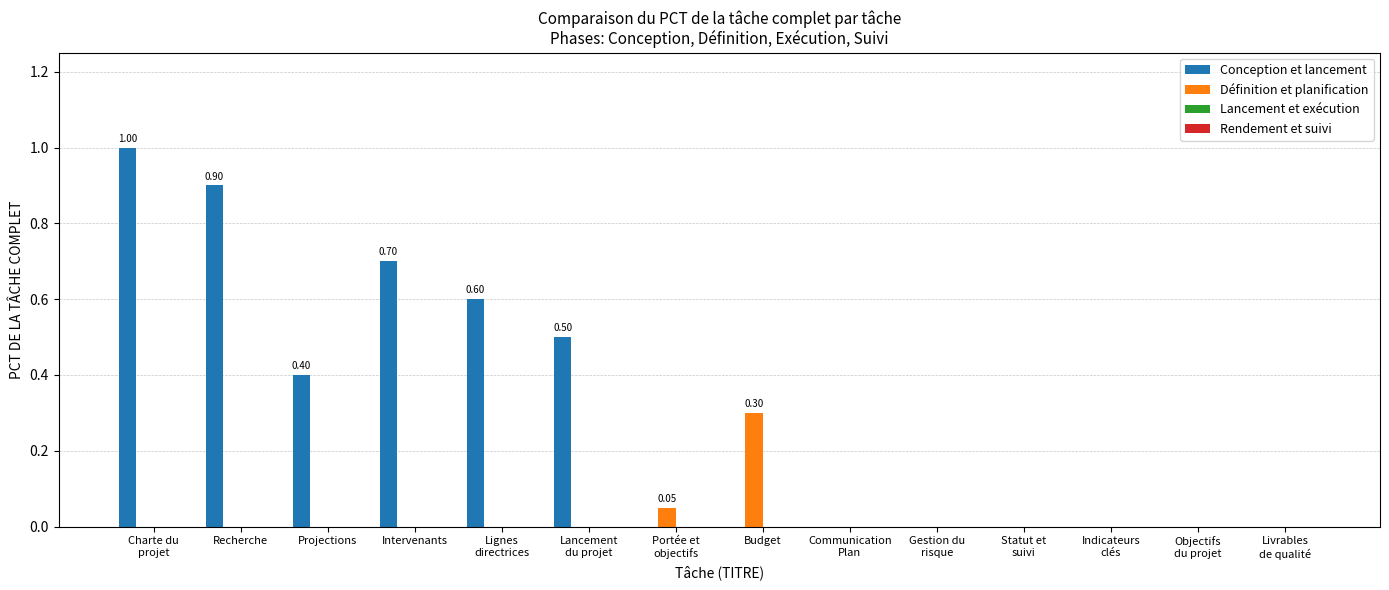

How many data points does each series have?

14